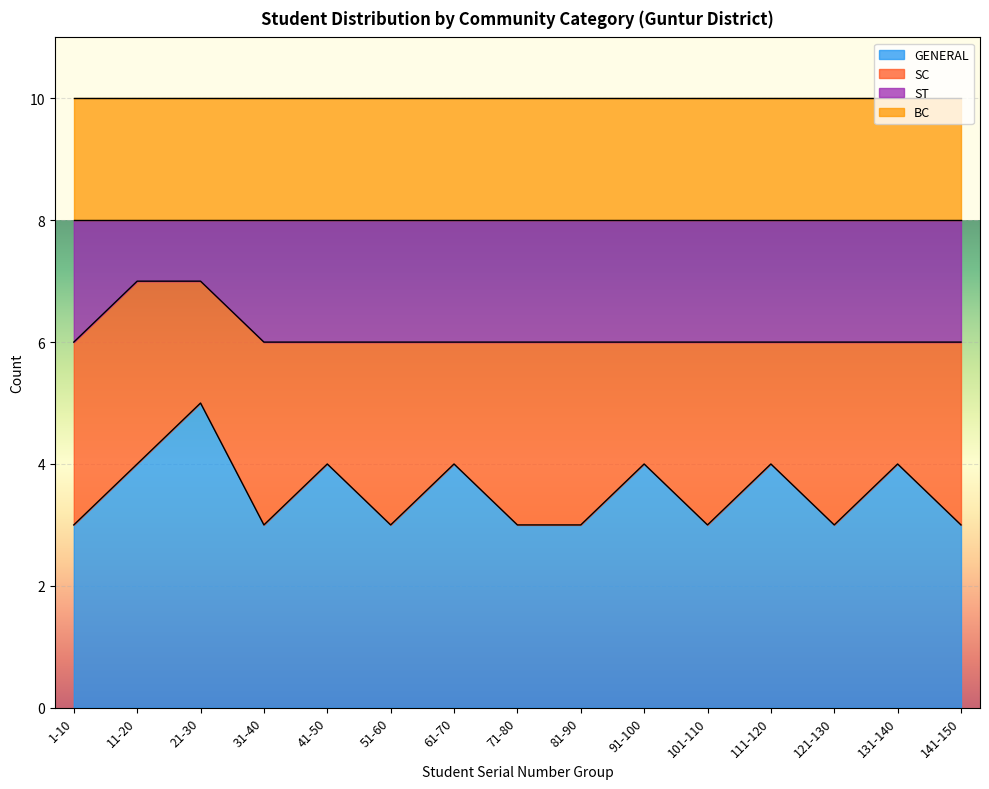

Is it true that GENERAL equals 6 at 131-140?

False